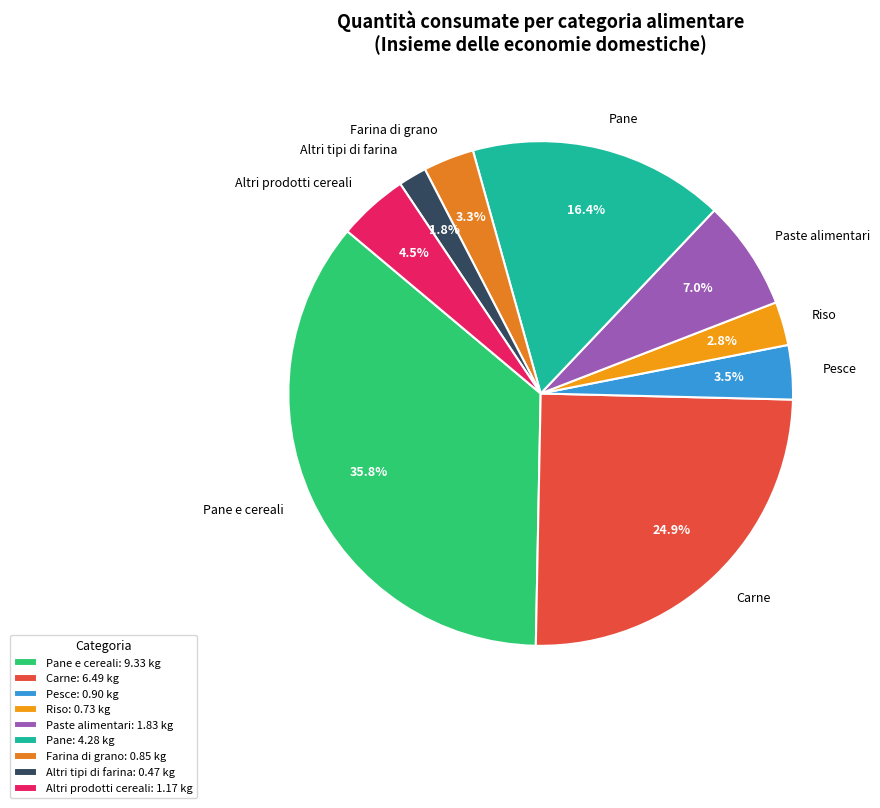

Rank the categories by value from lowest to highest.

Altri tipi di farina, Riso, Farina di grano, Pesce, Altri prodotti cereali, Paste alimentari, Pane, Carne, Pane e cereali